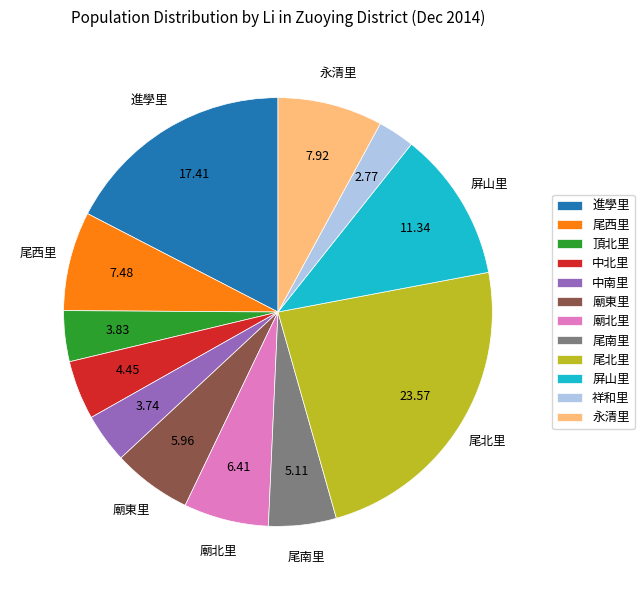

Between 廟東里 and 尾南里, which is larger?

廟東里